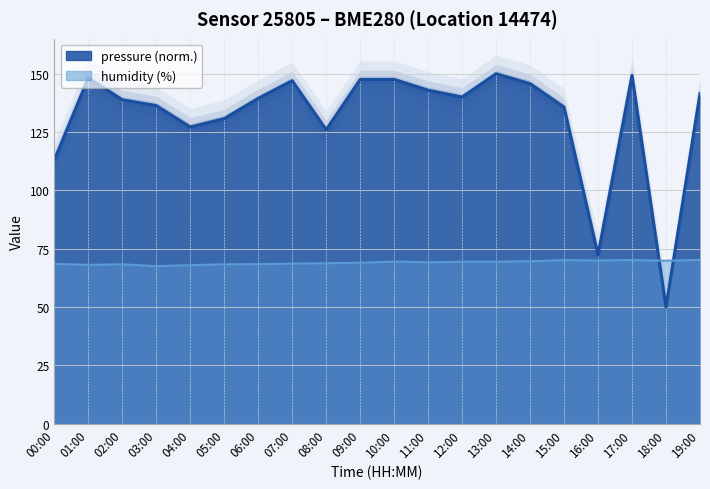

True or false: pressure has a value of 200.5 at 06:00.

False